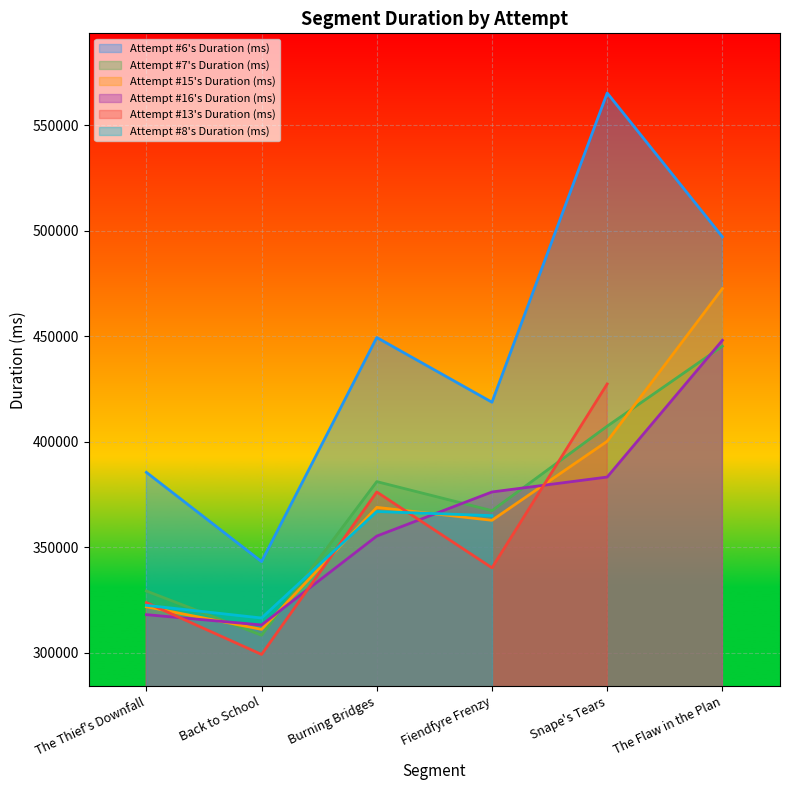

What is the highest value of the Attempt #6's Duration (ms) series?

565192